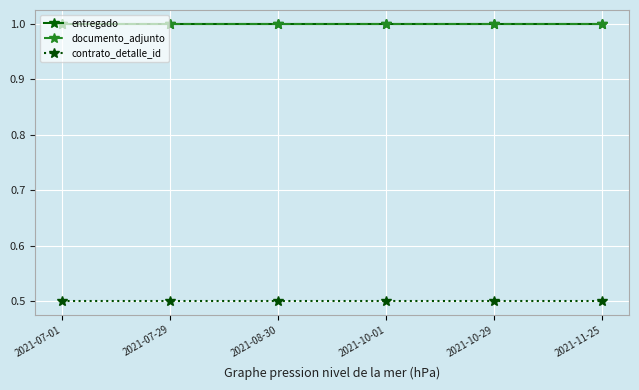

True or false: documento_adjunto and contrato_detalle_id cross at least once.

False